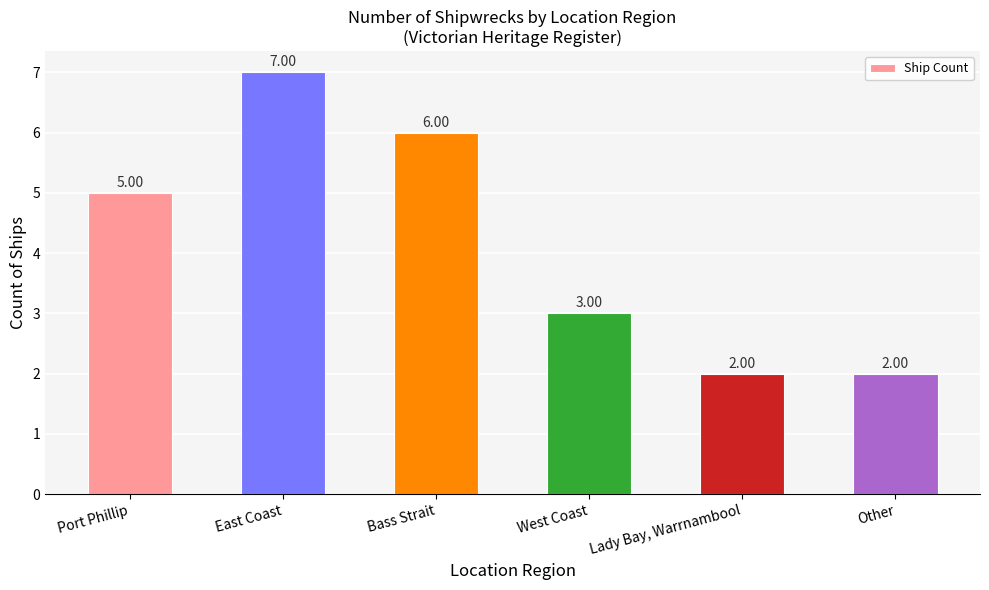

How many values are between 2 and 6?

5